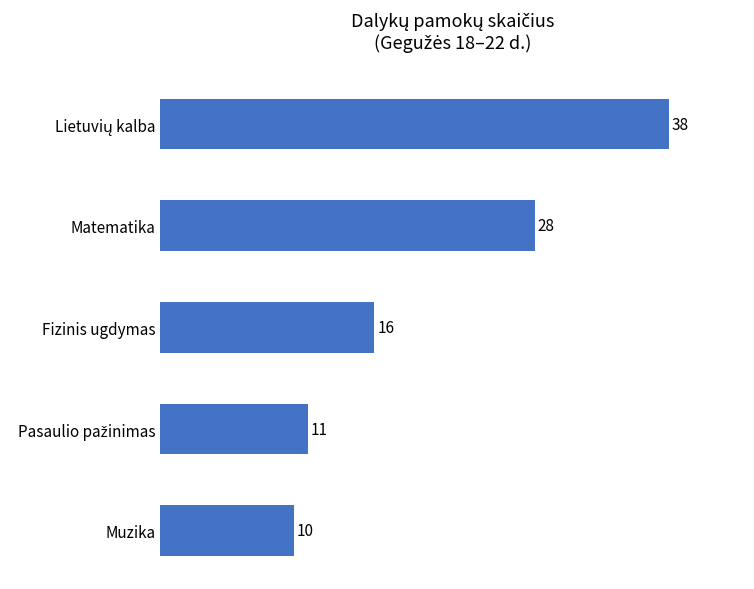

What is the difference between the second highest and second lowest values?

17